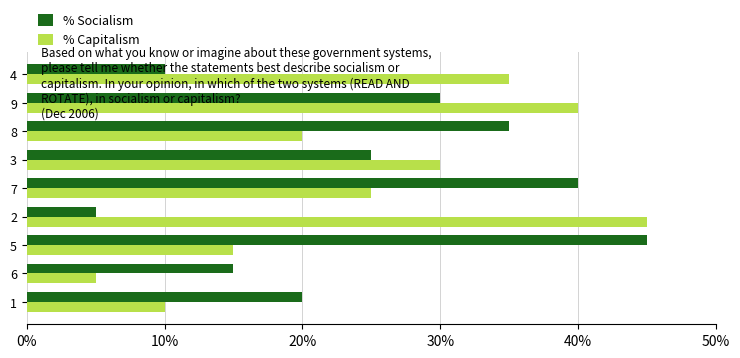

What is the sum of all % Capitalism values?

225